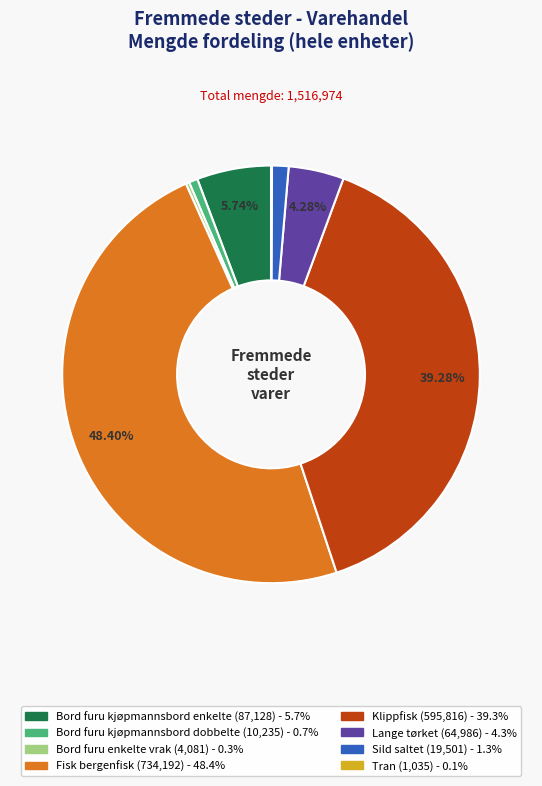

To the nearest percent, what is the difference between the largest and smallest slice percentages?

48%